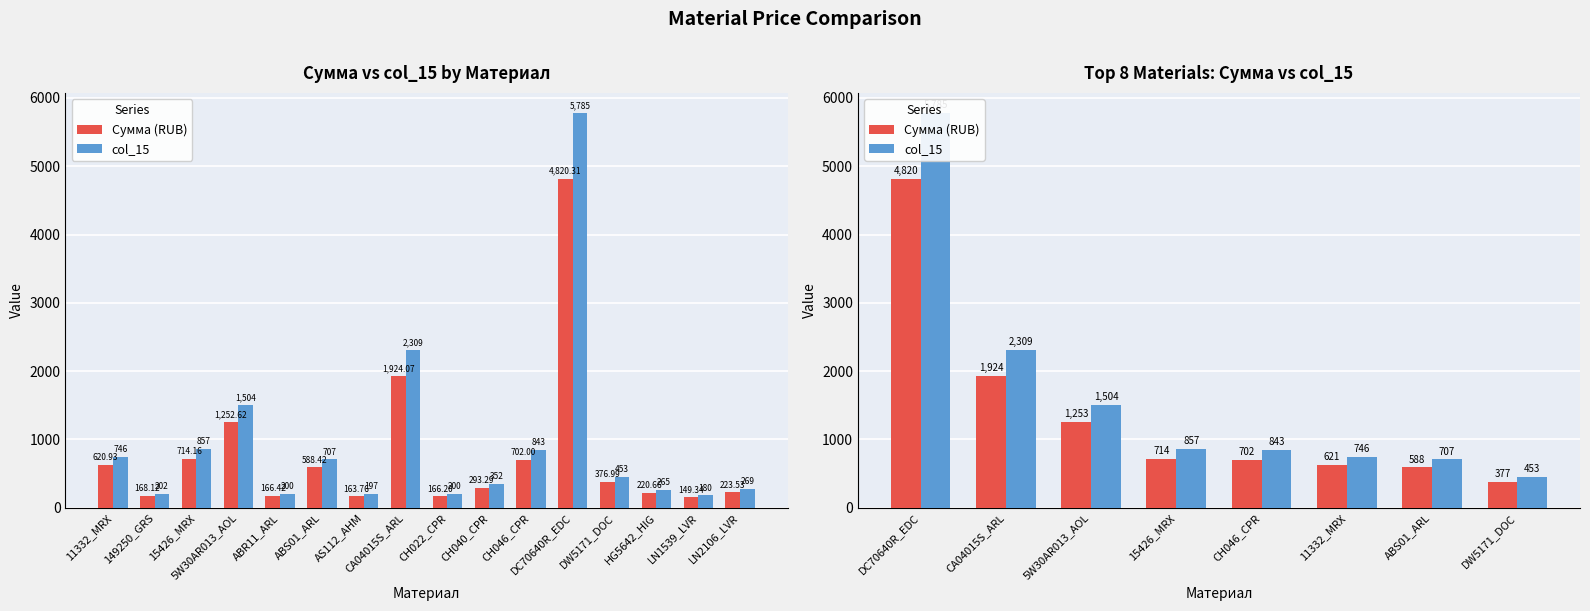

What is the average value of the col_15 series?

1650.5